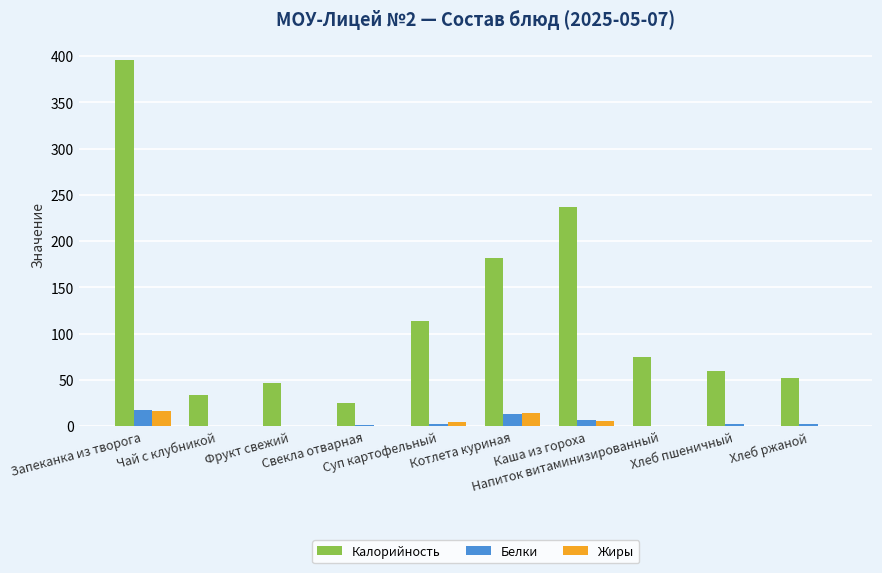

At which label does Калорийность first exceed 75?

Запеканка из творога